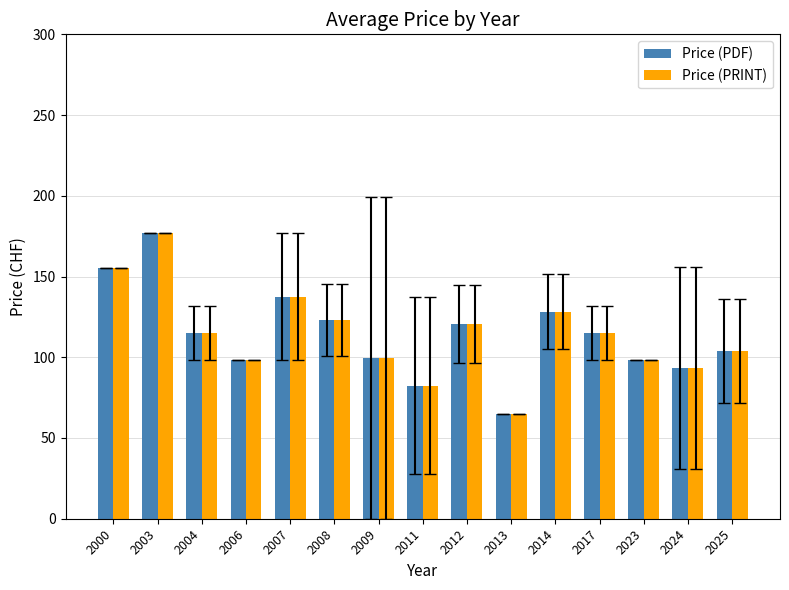

What is the average value of the Price (PDF) series?

114.1